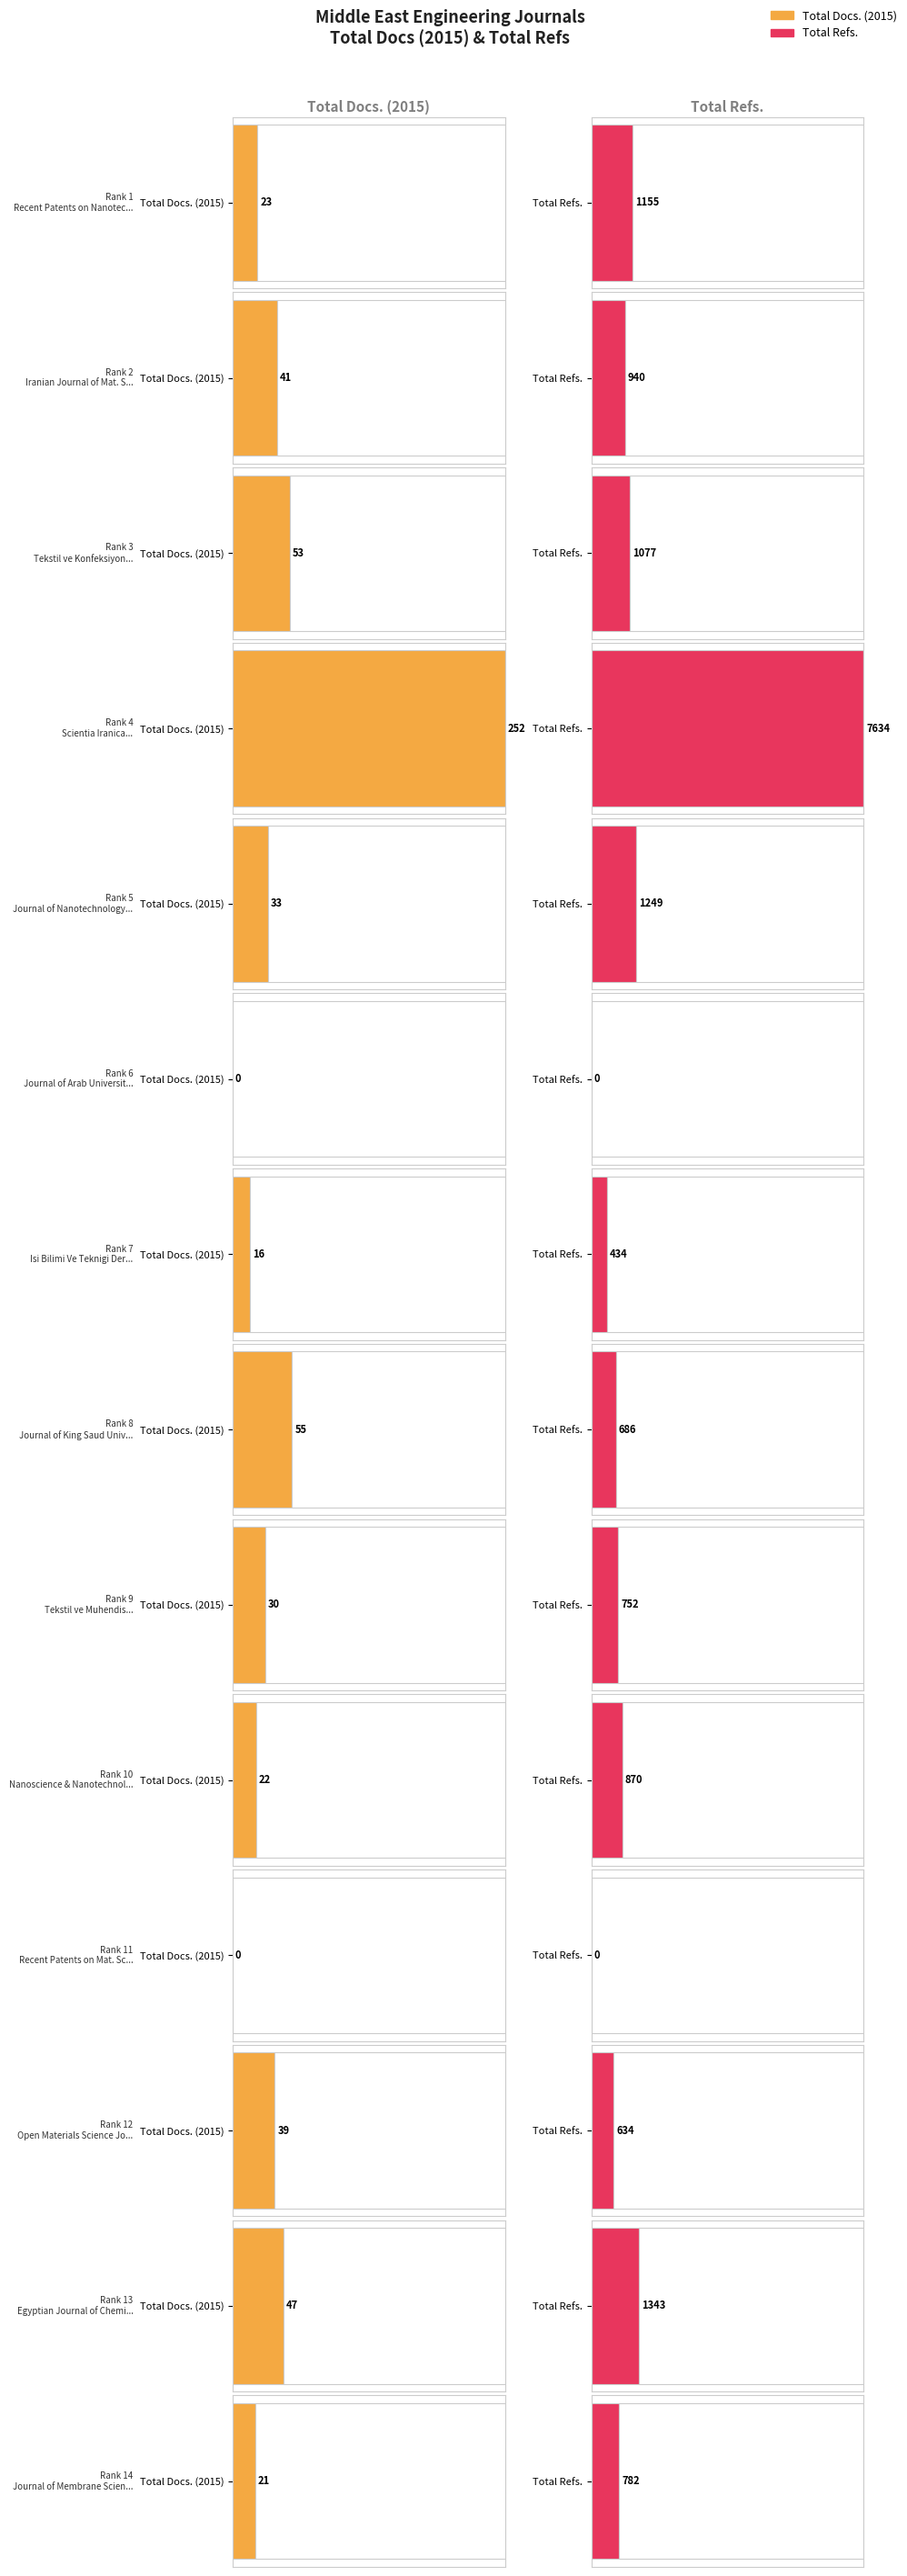

Count the number of categories in the chart.

14